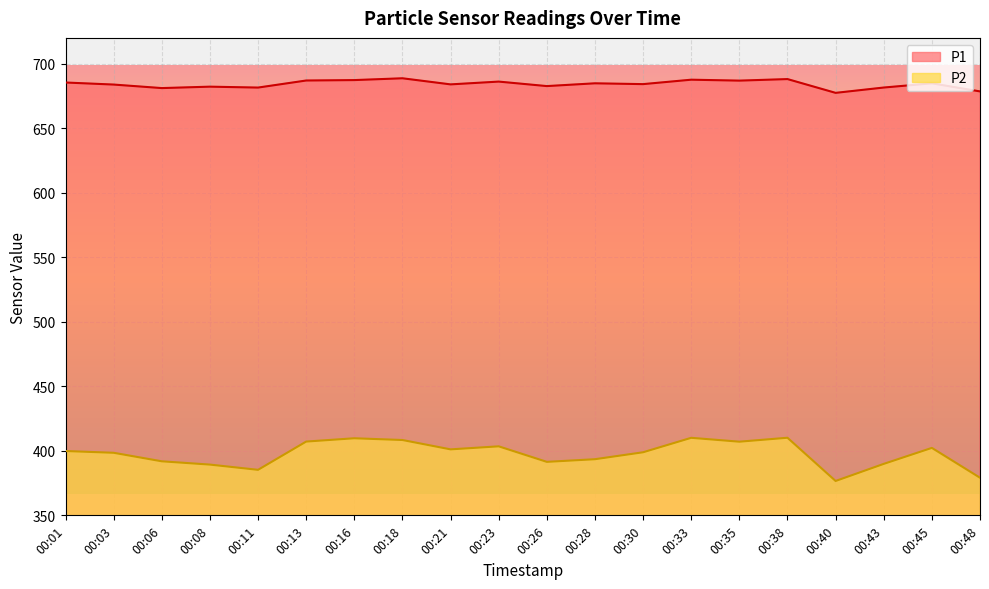

How many lines are shown in the chart?

2